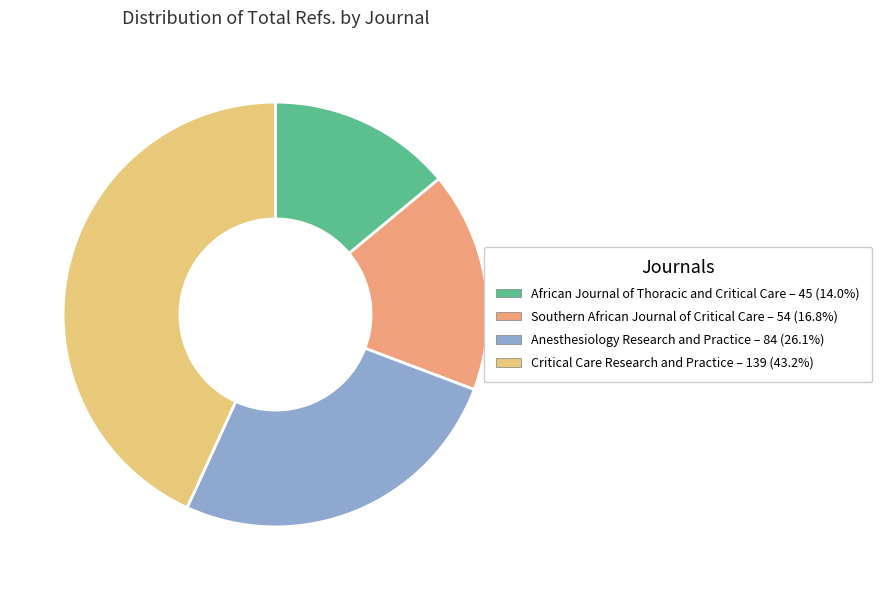

How many segments does this pie chart have?

4